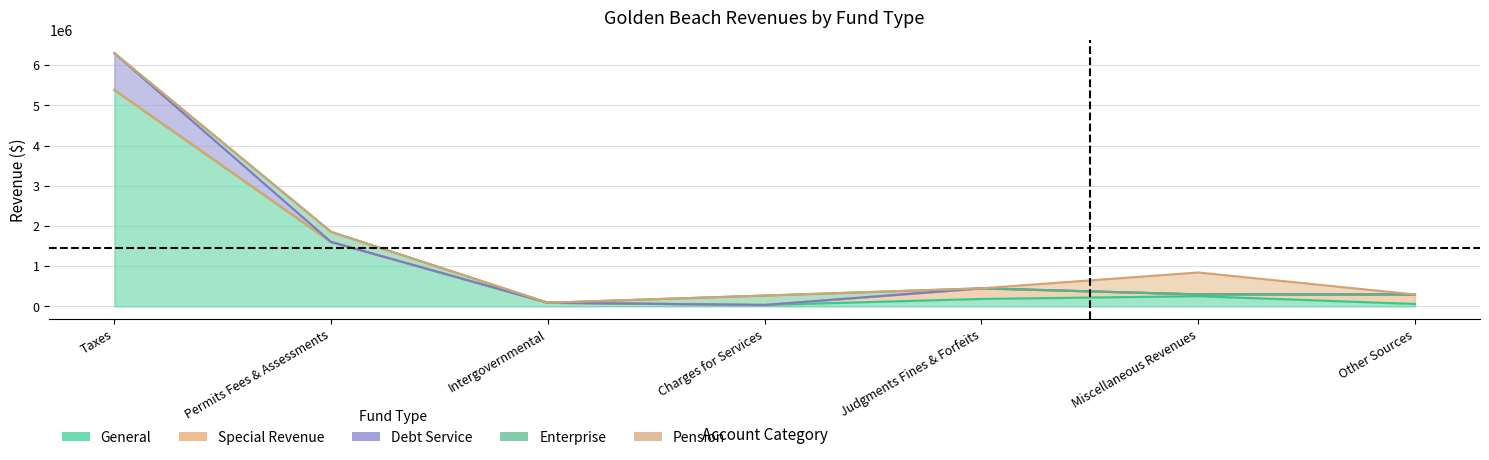

What is the difference between the Special Revenue values at Miscellaneous Revenues and Intergovernmental?

44735